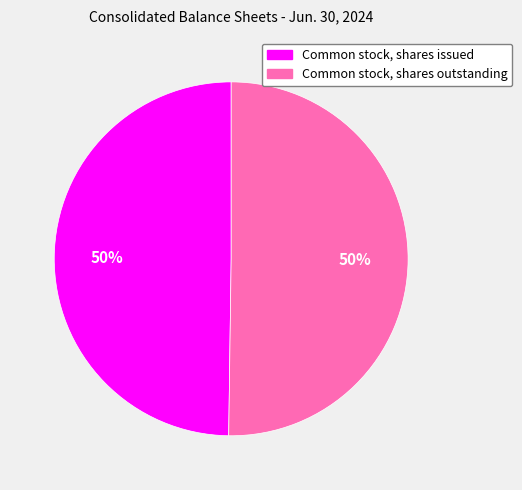

To the nearest percent, what percentage of the pie is Common stock, shares outstanding?

50%